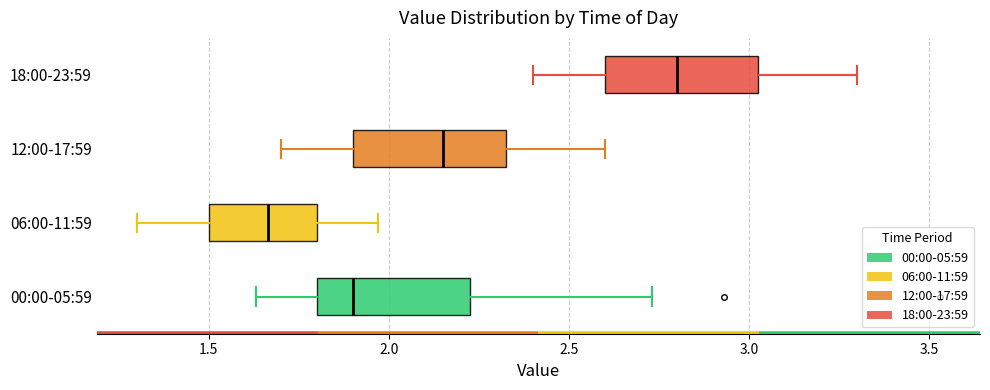

Reading bottom to top, read every box against the x-axis: the position of its median line, the range the box covers, and the ends of its whiskers. The values are not printed on the chart, so give them approximately, as read against the axis.

00:00-05:59: median 1.90, box 1.80 to 2.25, whiskers 1.65 to 2.75
06:00-11:59: median 1.65, box 1.50 to 1.80, whiskers 1.30 to 1.95
12:00-17:59: median 2.15, box 1.90 to 2.35, whiskers 1.70 to 2.60
18:00-23:59: median 2.80, box 2.60 to 3.05, whiskers 2.40 to 3.30